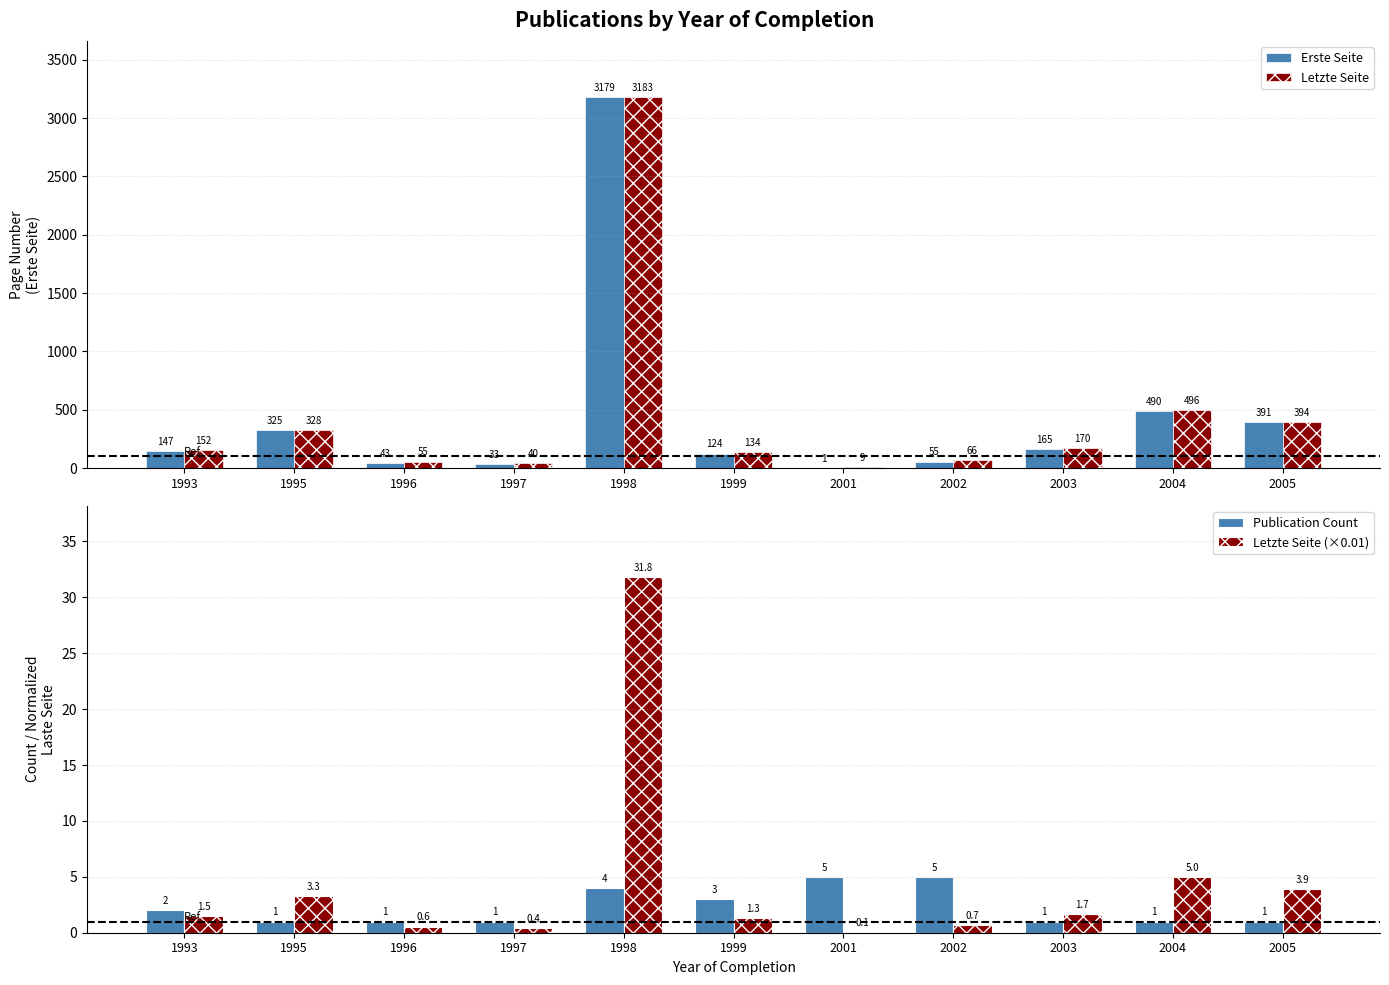

At how many categories does at least one series exceed 6?

11